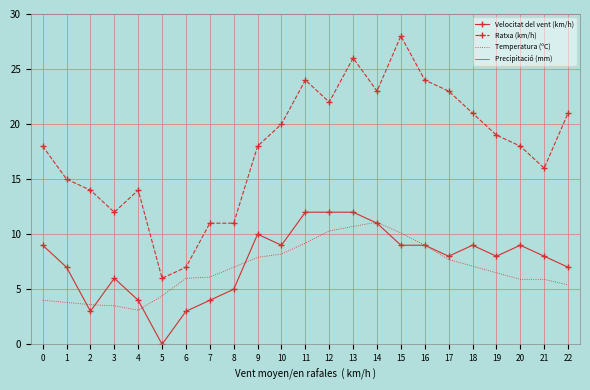

At which category is the sum across all series the highest?

13